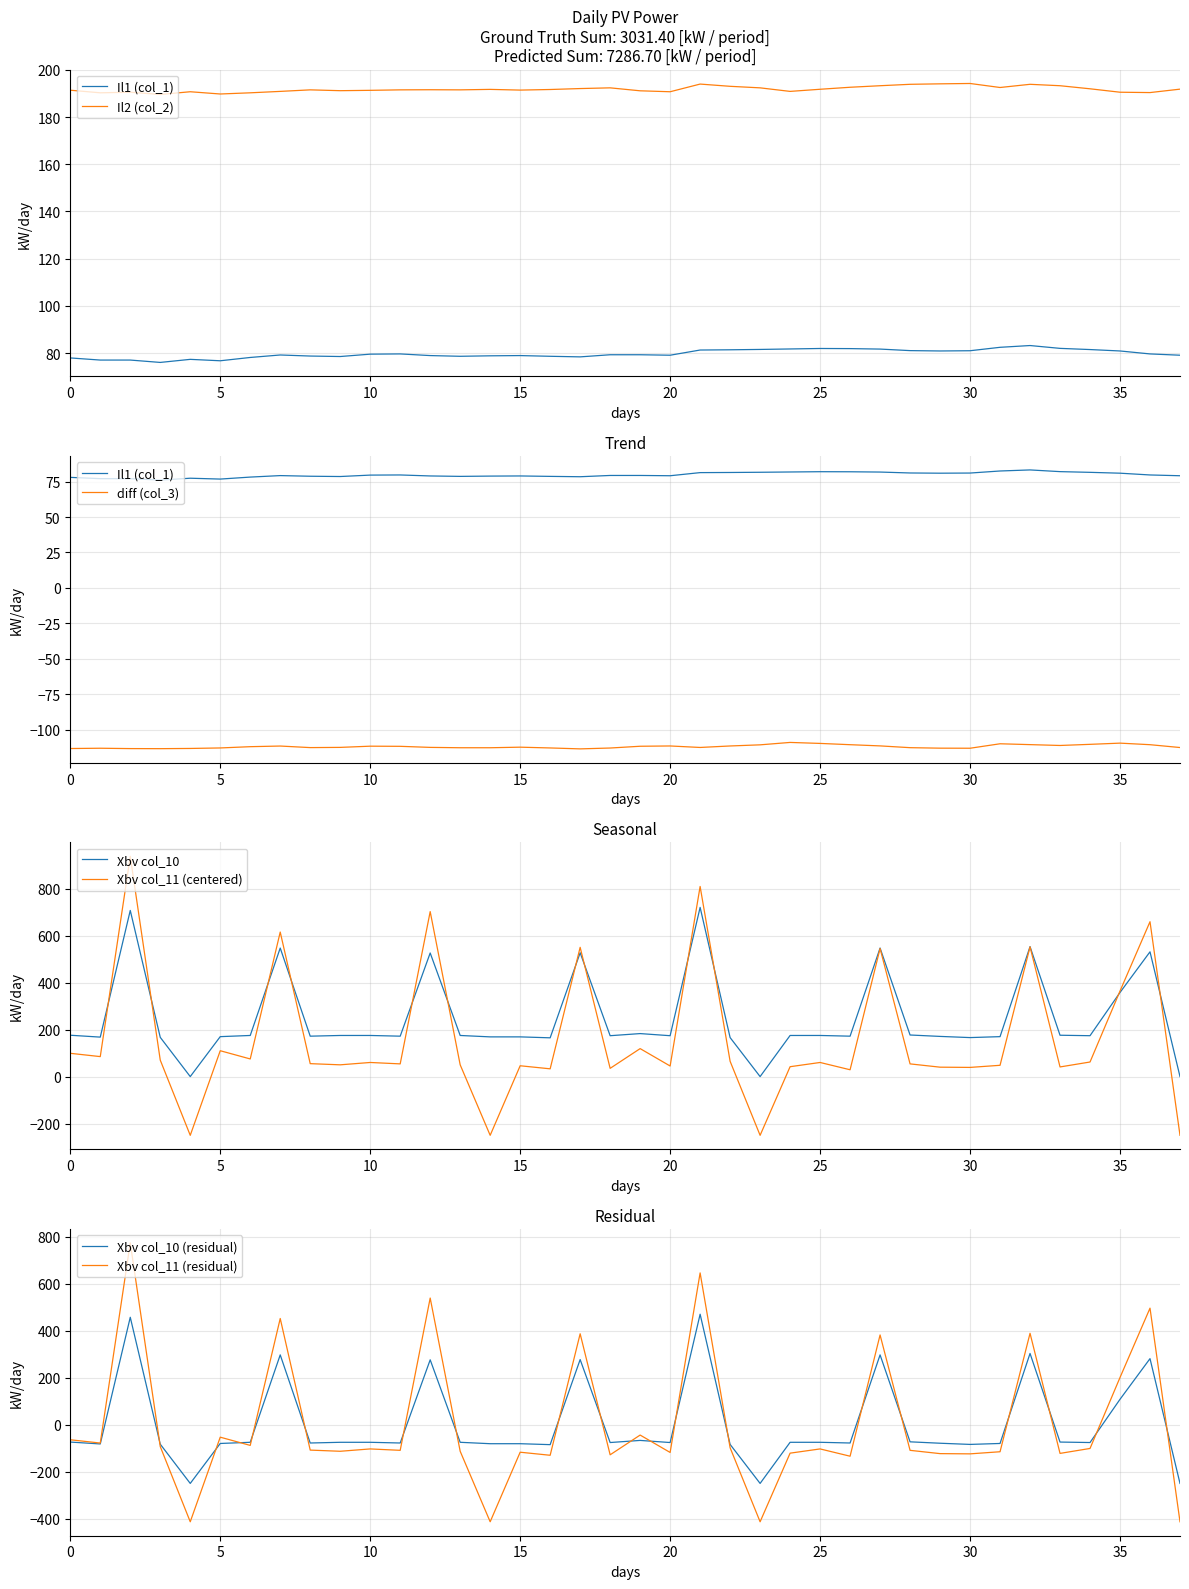

The value of Xbv col_11 (centered) at 5 is 110.1. True or false?

True